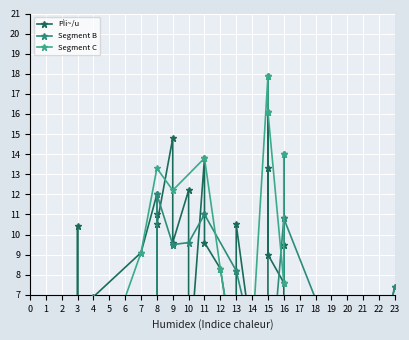

What is the difference between the values at 12 and 10?

4.0